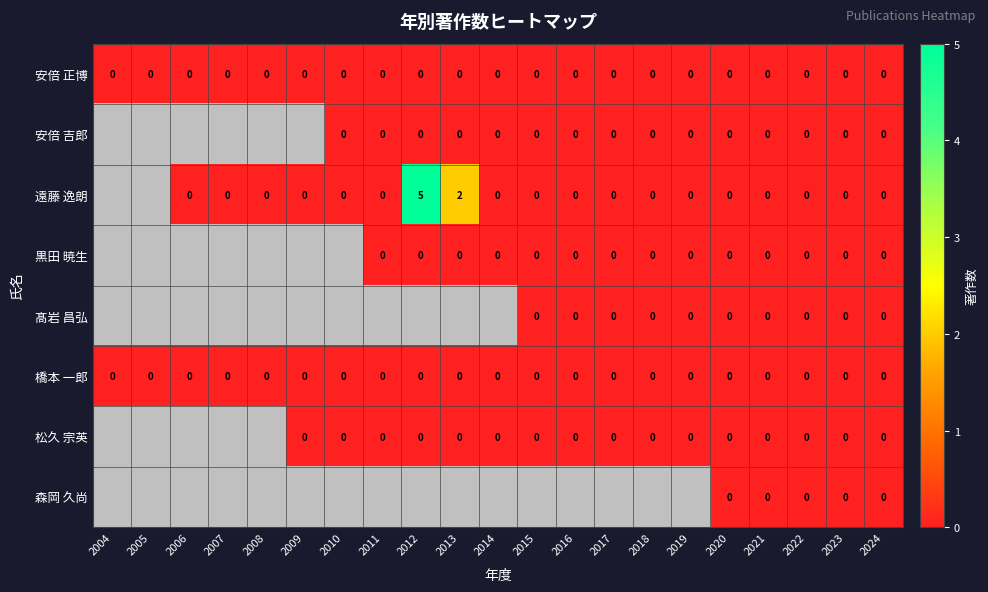

The 安倍 正博 series shows 0 at 2012. True or false?

True